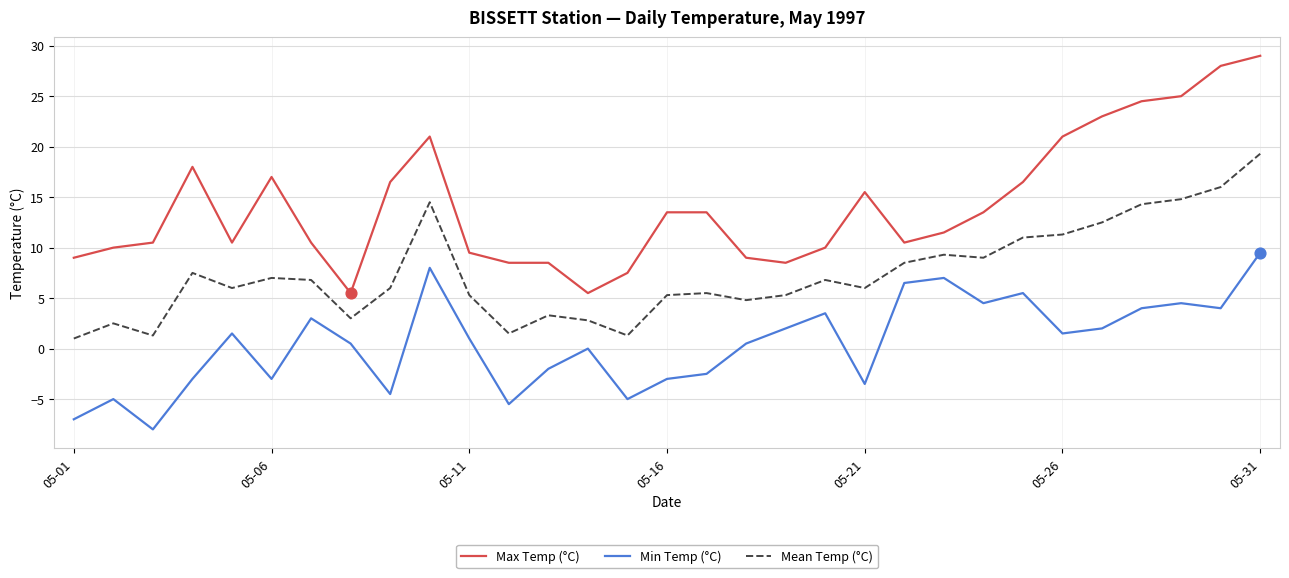

What is the maximum value shown in the chart?

29.0